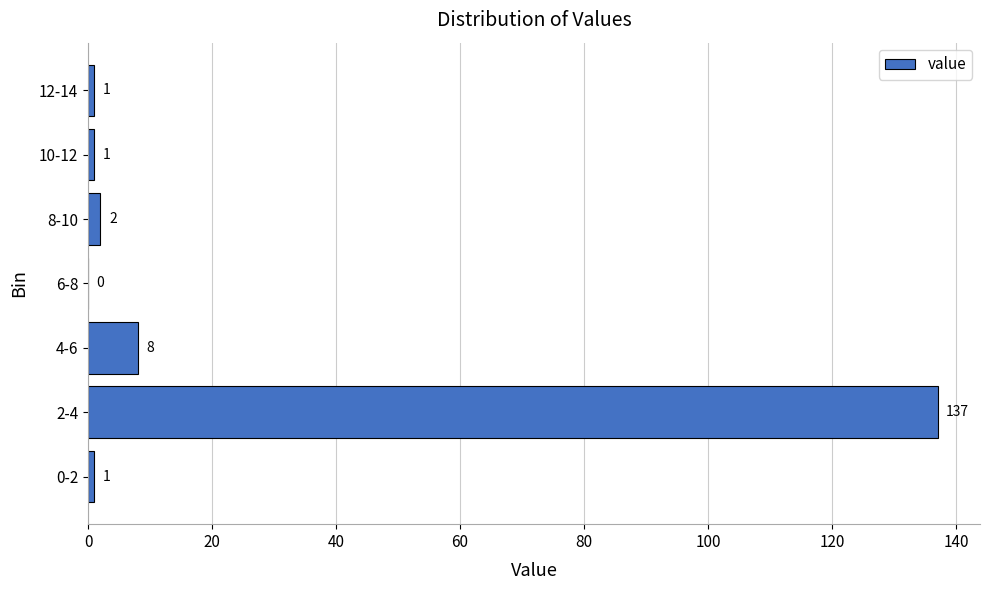

Reading bottom to top, extract all data points from this chart.

0-2=1	2-4=137	4-6=8	6-8=0	8-10=2	10-12=1	12-14=1